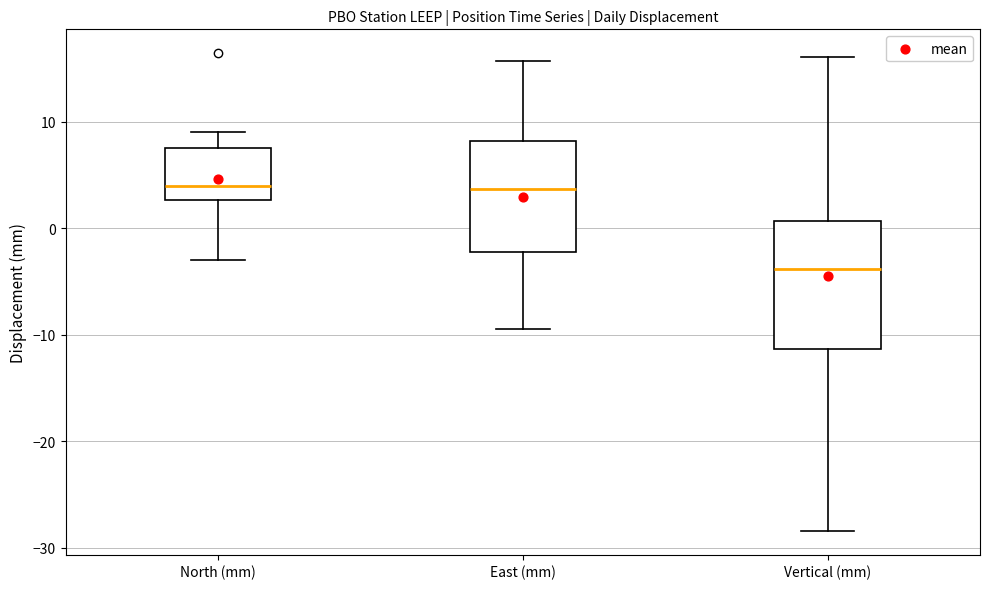

Reading left to right, transcribe this box plot: for each box, give where its median line is, the range the box spans, and where its two whiskers end, as read against the y-axis. The values are not printed on the chart, so give them approximately, as read against the axis.

North (mm): median 4, box 3 to 8, whiskers -3 to 9
East (mm): median 4, box -2 to 8, whiskers -9 to 16
Vertical (mm): median -4, box -11 to 1, whiskers -28 to 16